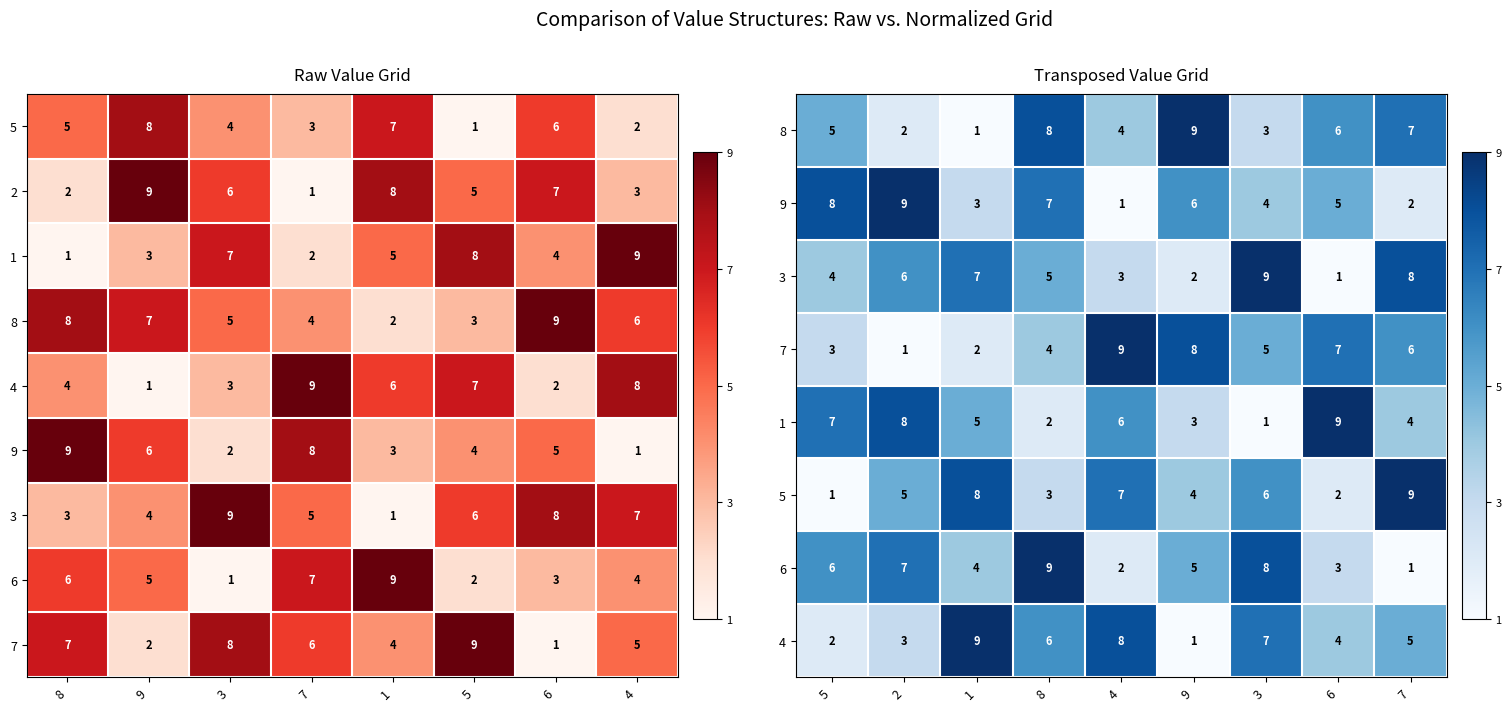

How many series are shown in this chart?

9